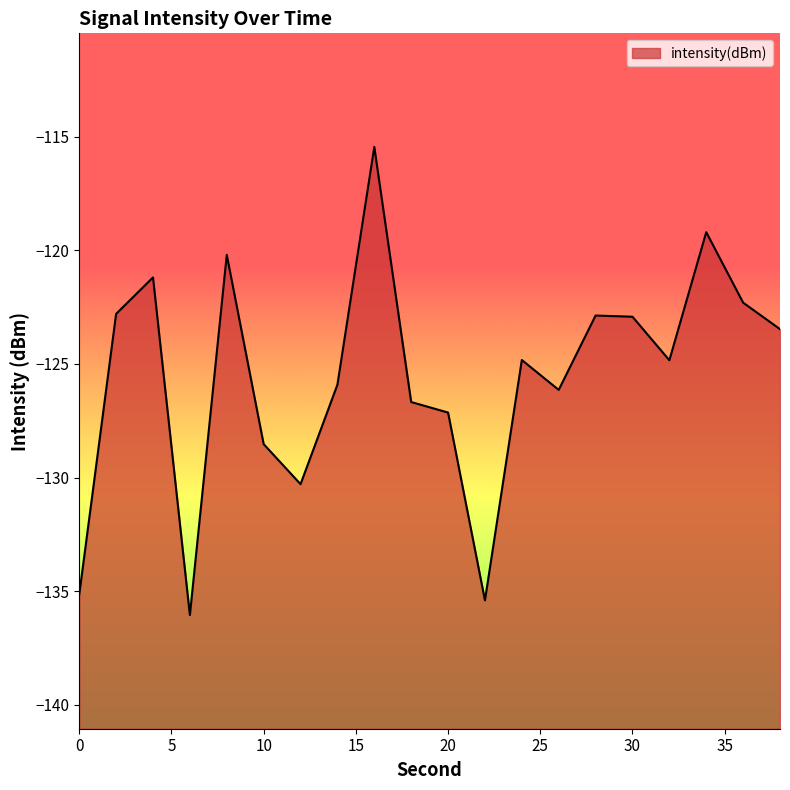

True or false: the data has more than 2 interior local peaks.

True